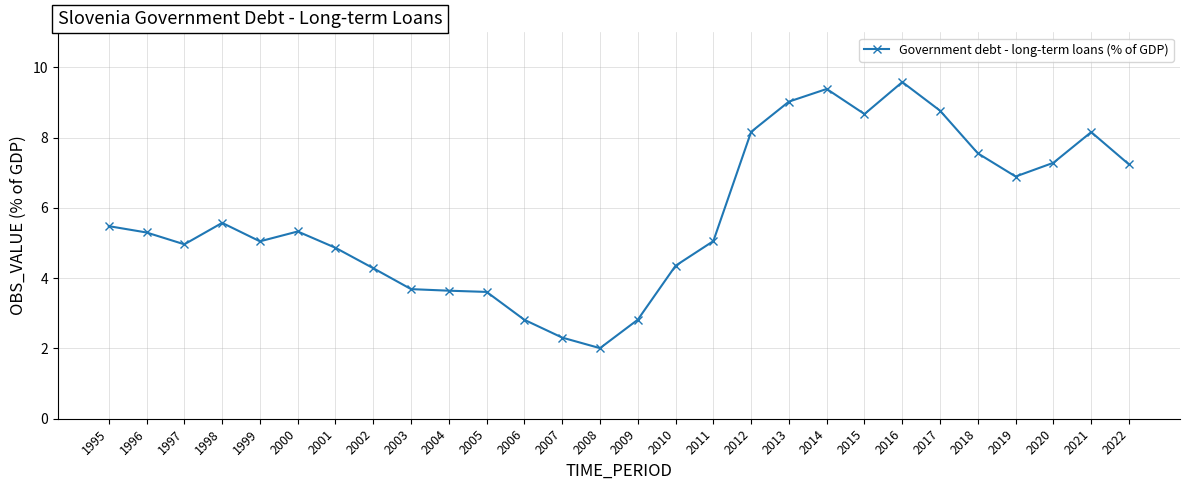

At which category does the data reach its first local valley?

1997